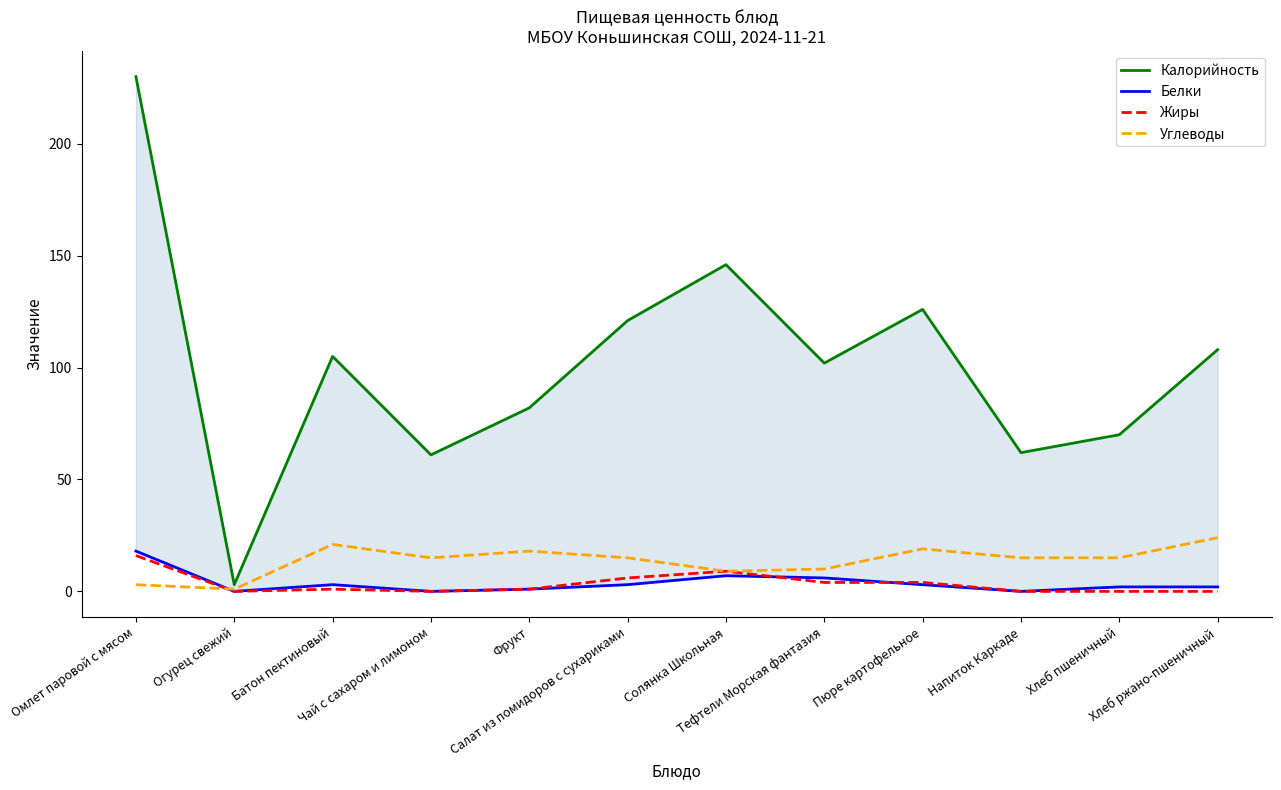

What is the label of the 7th point from the left?

Солянка Школьная